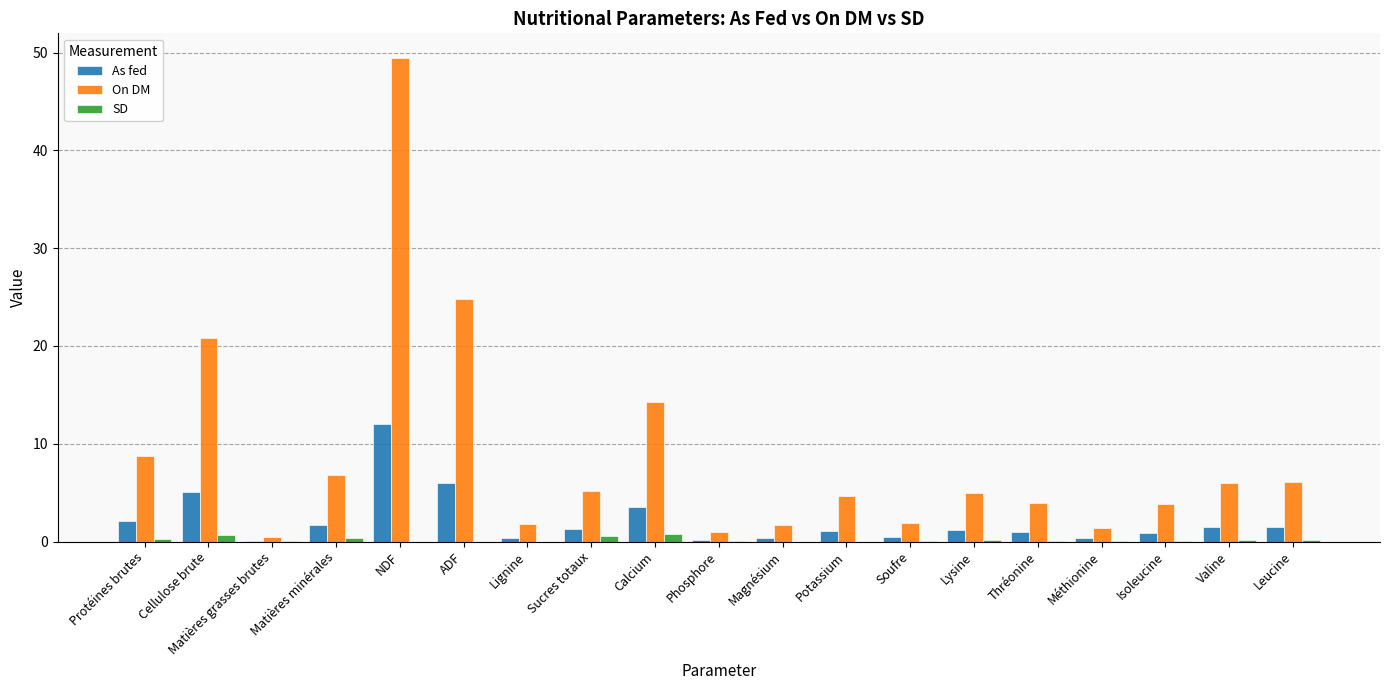

What is the total value across all series at NDF?

61.5